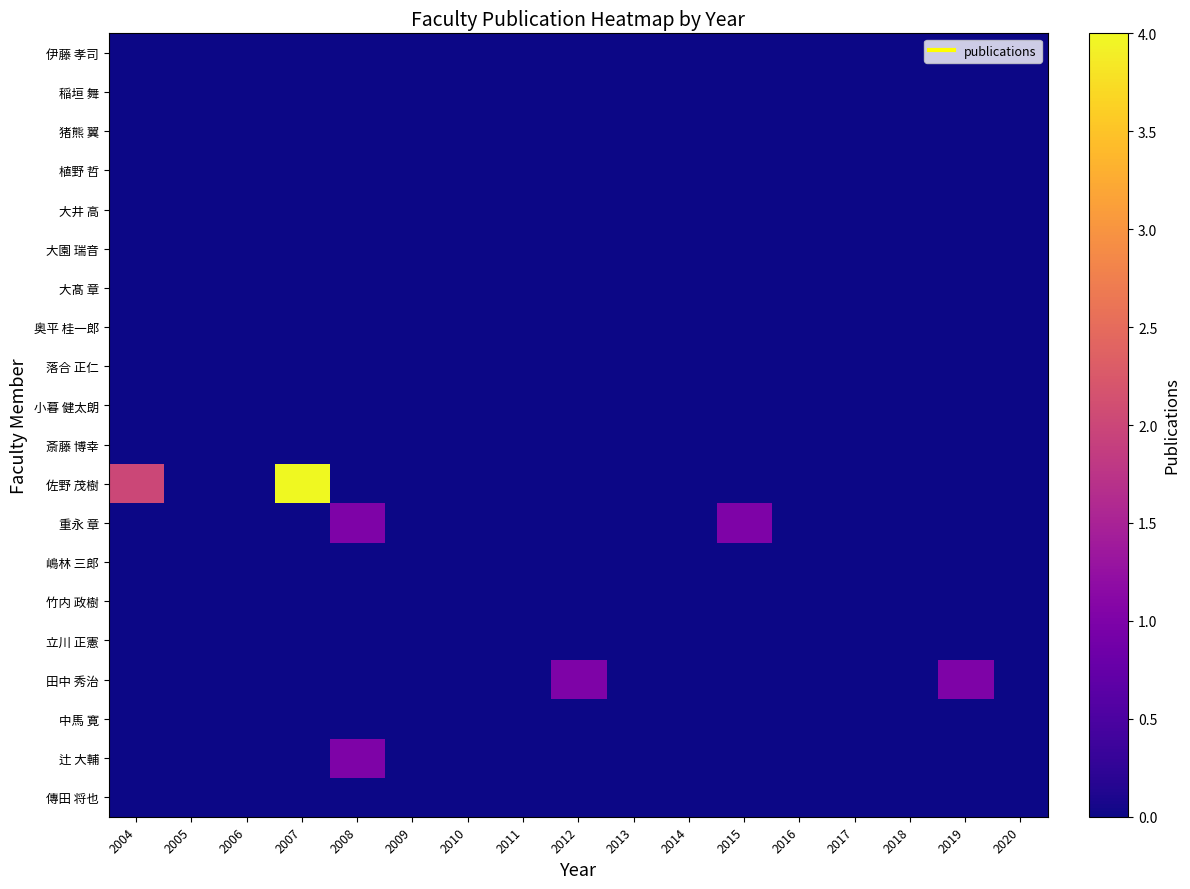

At how many categories does at least one series exceed 2?

1